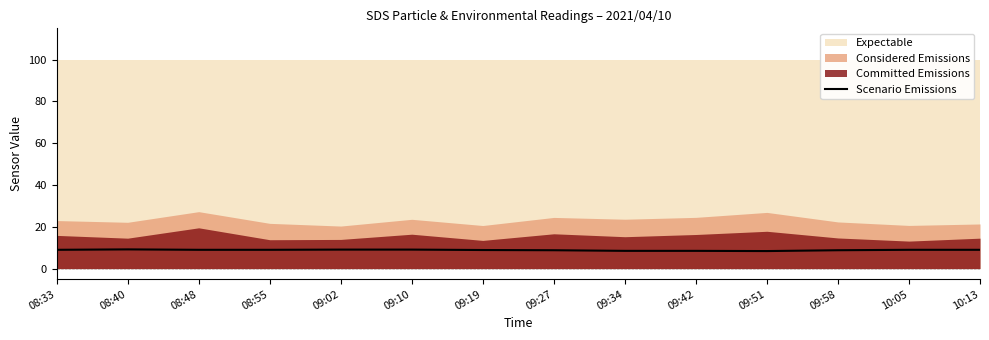

What is the minimum value shown in the chart?

8.4